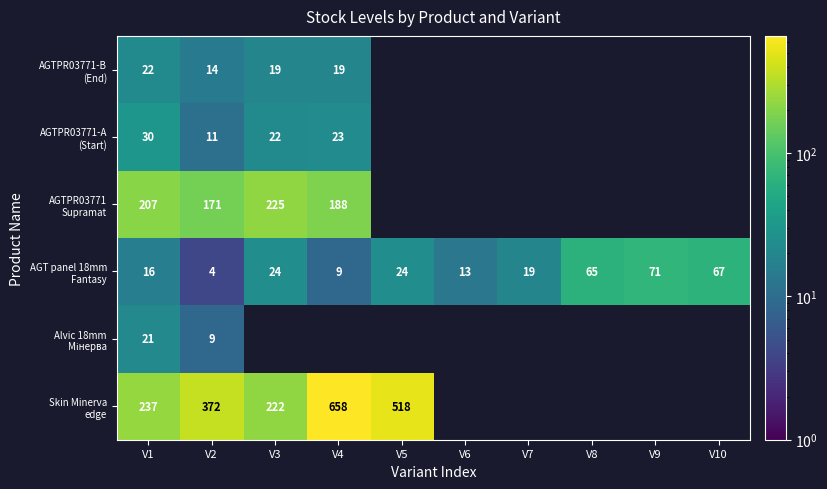

At which label does AGT panel 18mm Fantasy first exceed 24?

V8